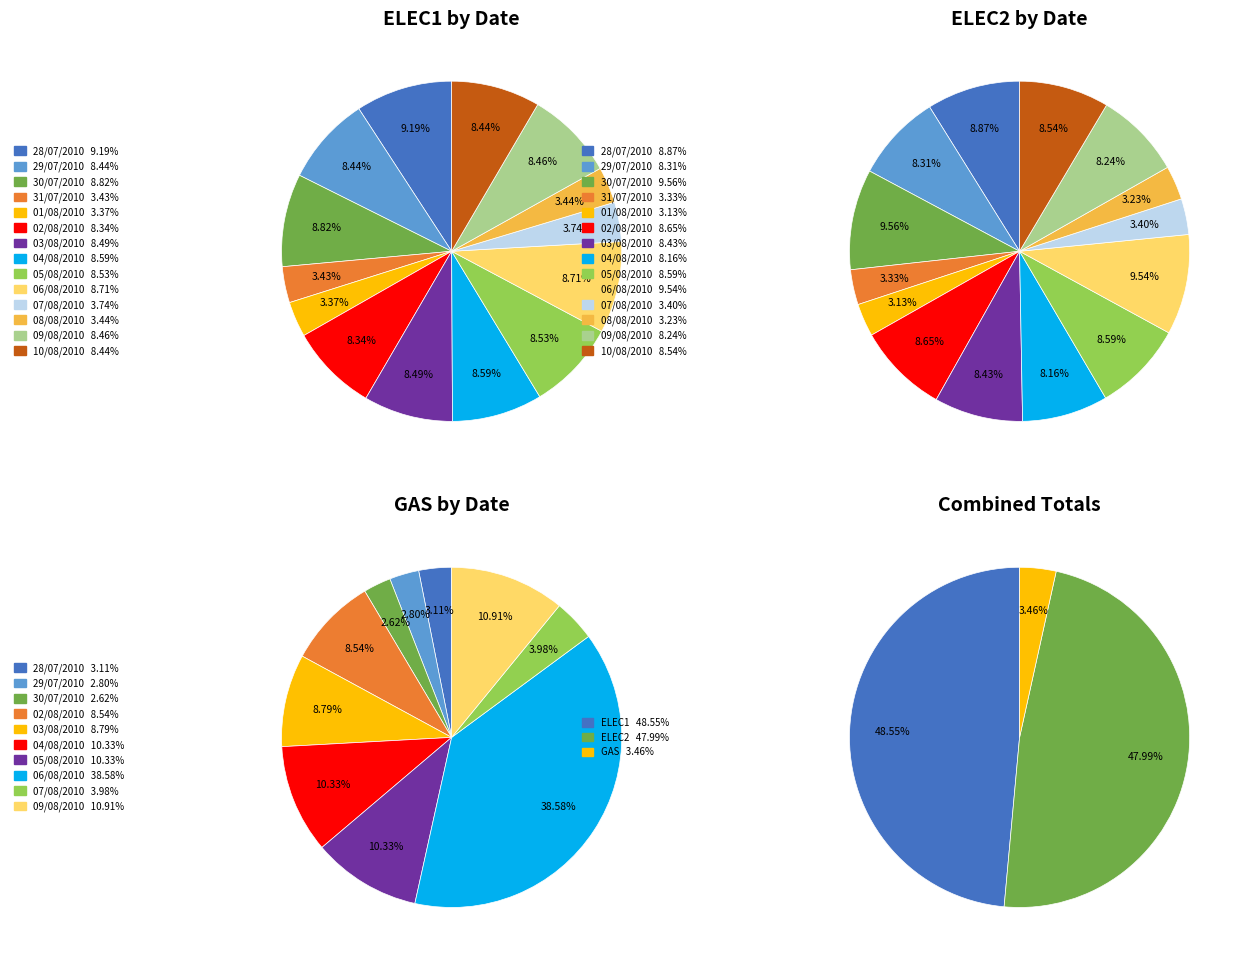

To the nearest percent, what portion does 03/08/2010 represent?

8%